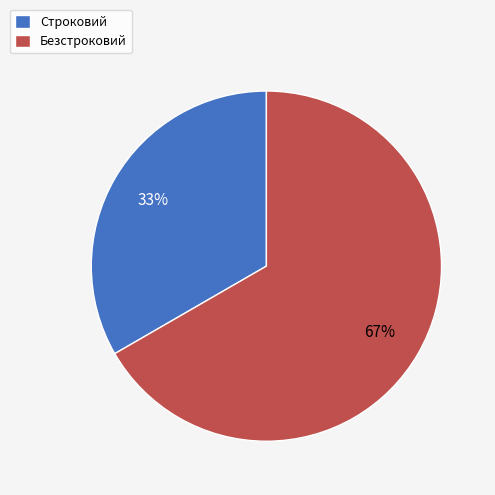

Is the sum of Строковий and Безстроковий greater than half?

Yes